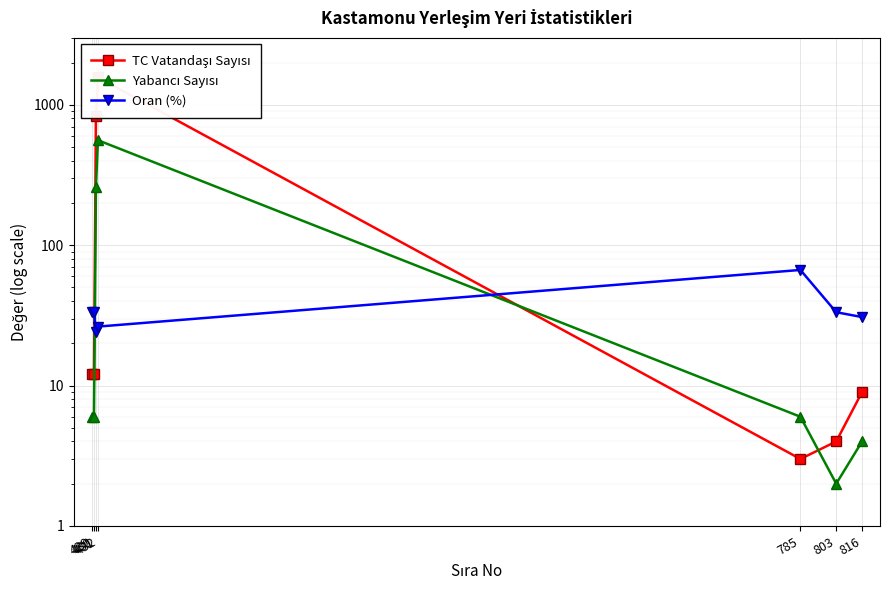

List the series in order of their overall mean, lowest first.

Oran (%), Yabancı Sayısı, TC Vatandaşı Sayısı